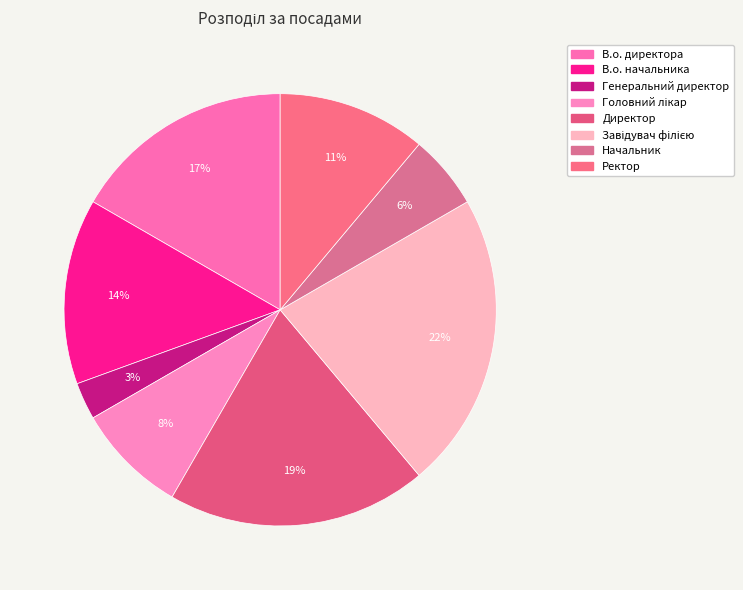

What percentage is the Начальник slice, to the nearest percent?

6%